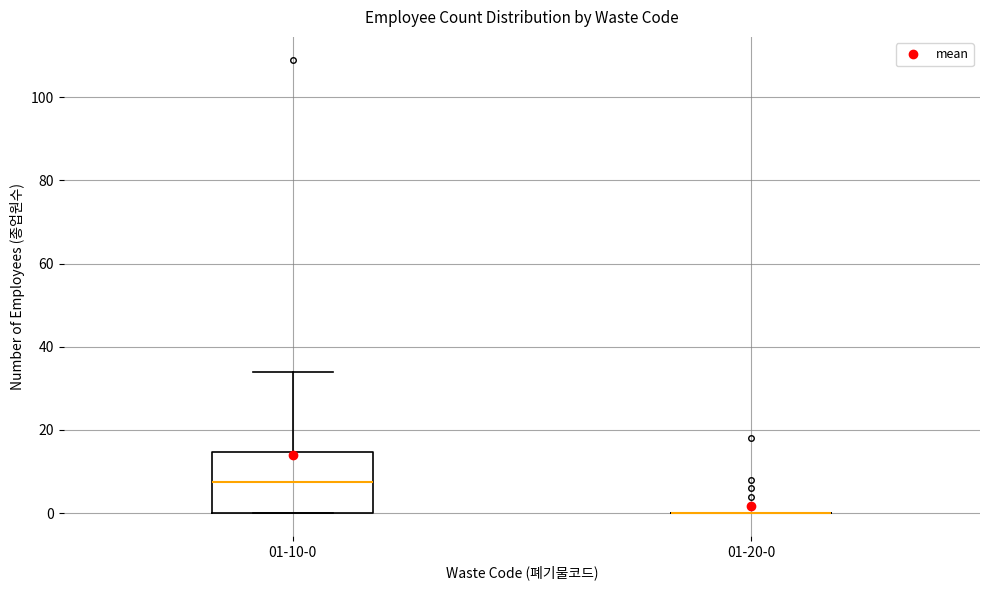

Comparing the boxes themselves (not the whiskers), which one is the tallest?

01-10-0